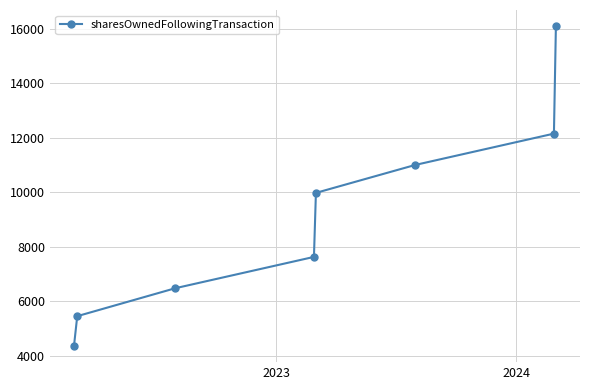

What is the value of the 4th point from the left?

7625